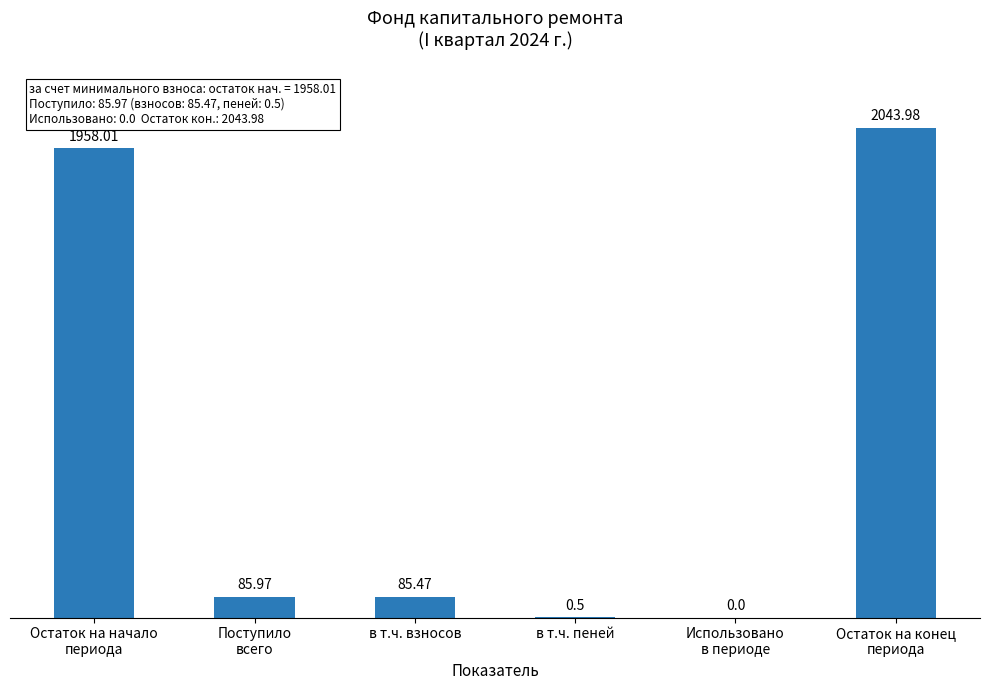

Reading right to left, list all the values displayed in this chart.

2044.0	0.0	0.5	85.5	86.0	1958.0